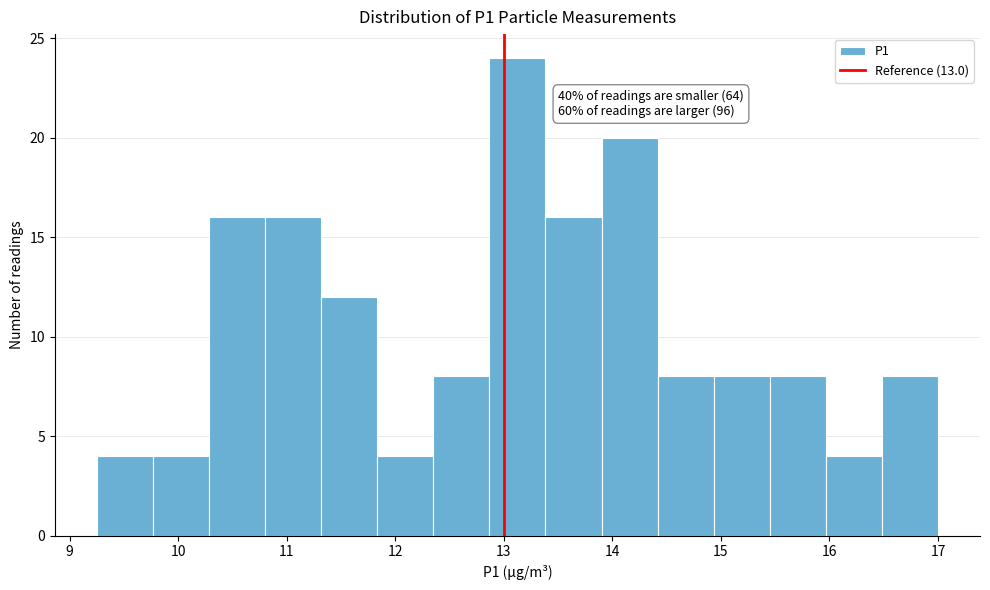

Which range on the x-axis has the tallest bar?

12.9 to 13.4